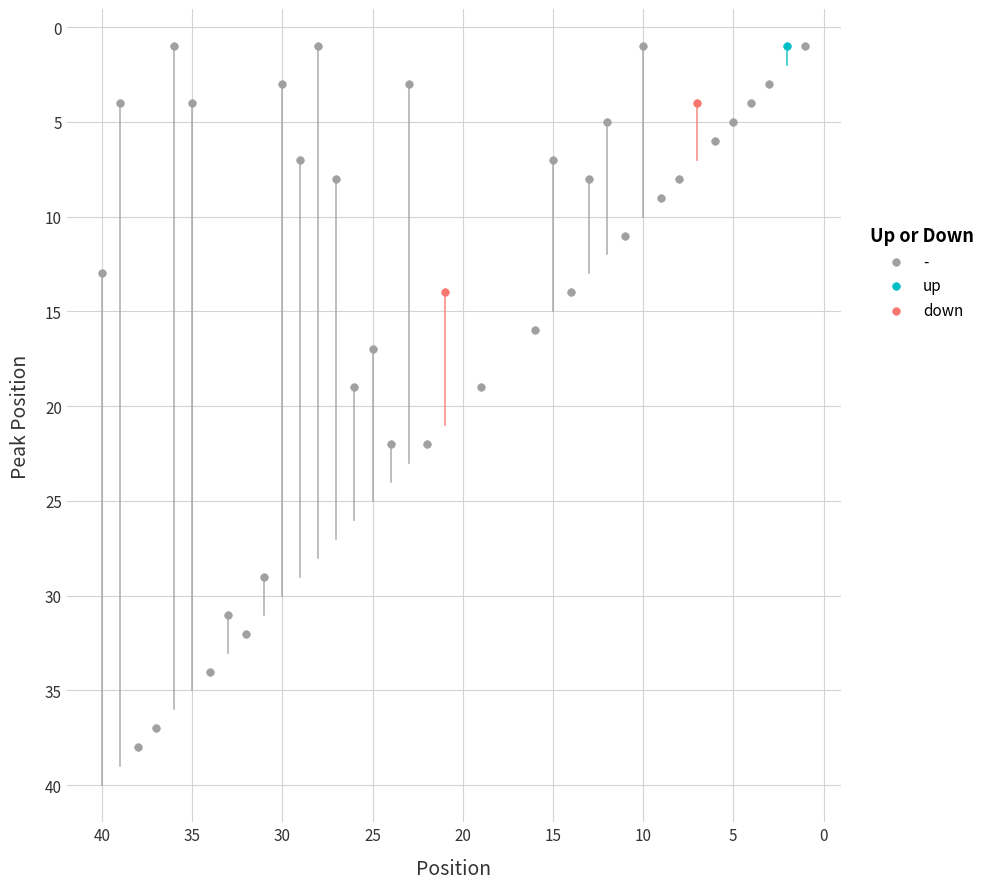

What are all the series names shown in the legend?

-, up, down